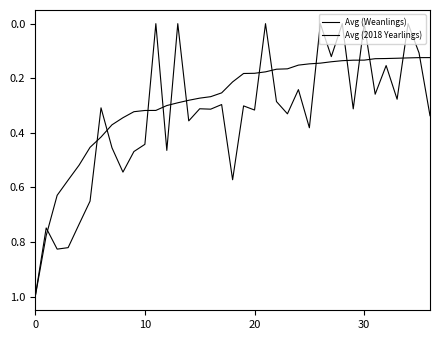

Does the chart have visible grid lines?

No